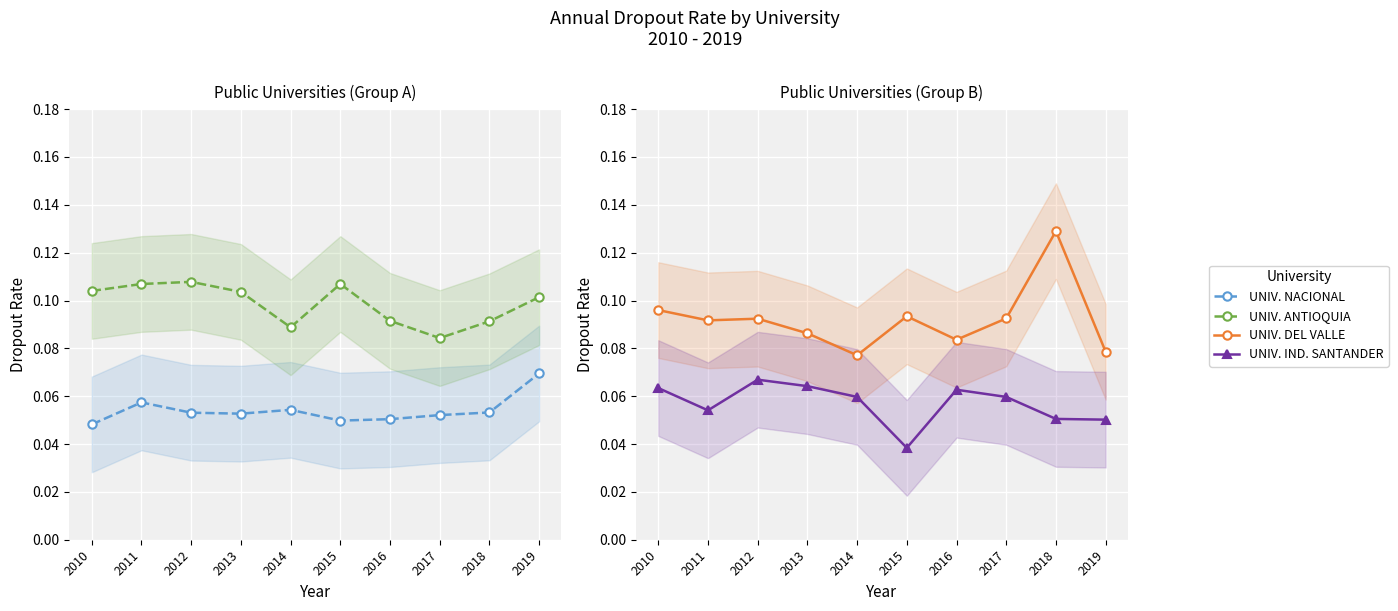

Is this an area chart (filled region under the line)?

No